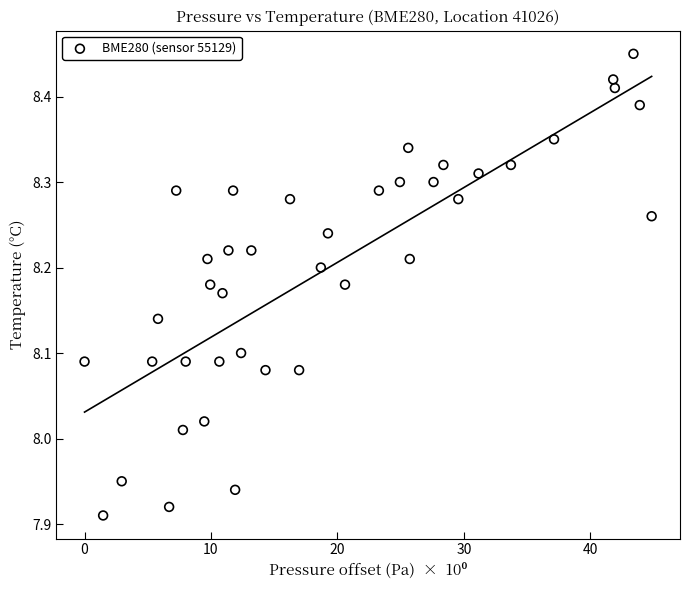

What is the range of Y values (max minus min)?

0.5